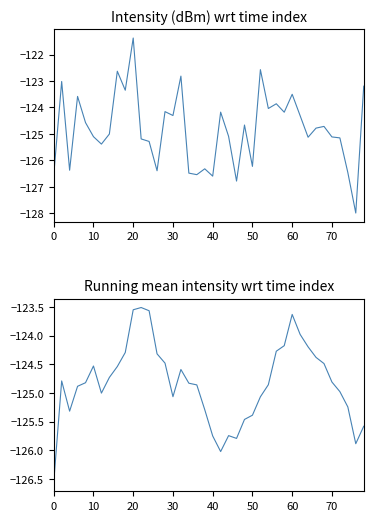

What is the minimum value shown in the chart?

-128.0